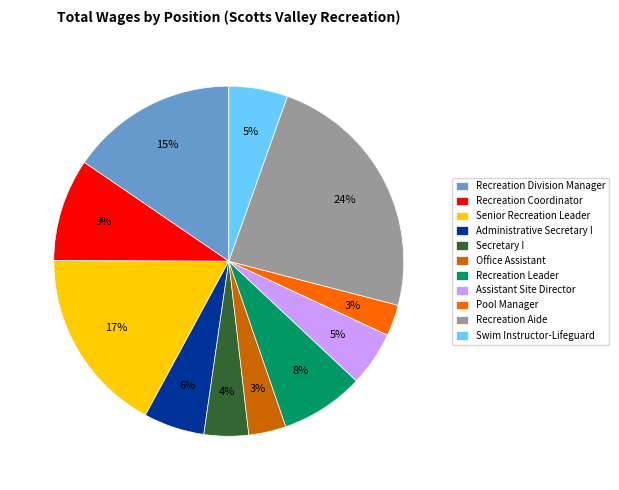

To the nearest percent, what percentage of the pie is Assistant Site Director?

5%